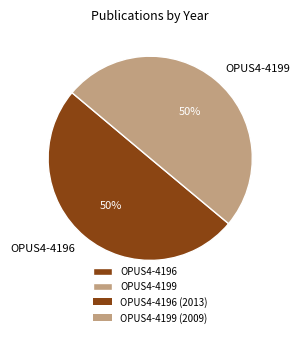

Approximately how many times larger is the value at OPUS4-4199 compared to OPUS4-4196?

1.0